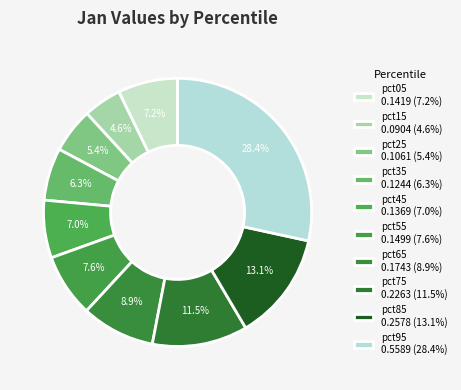

Rank the categories by value from lowest to highest.

pct15, pct25, pct35, pct45, pct05, pct55, pct65, pct75, pct85, pct95